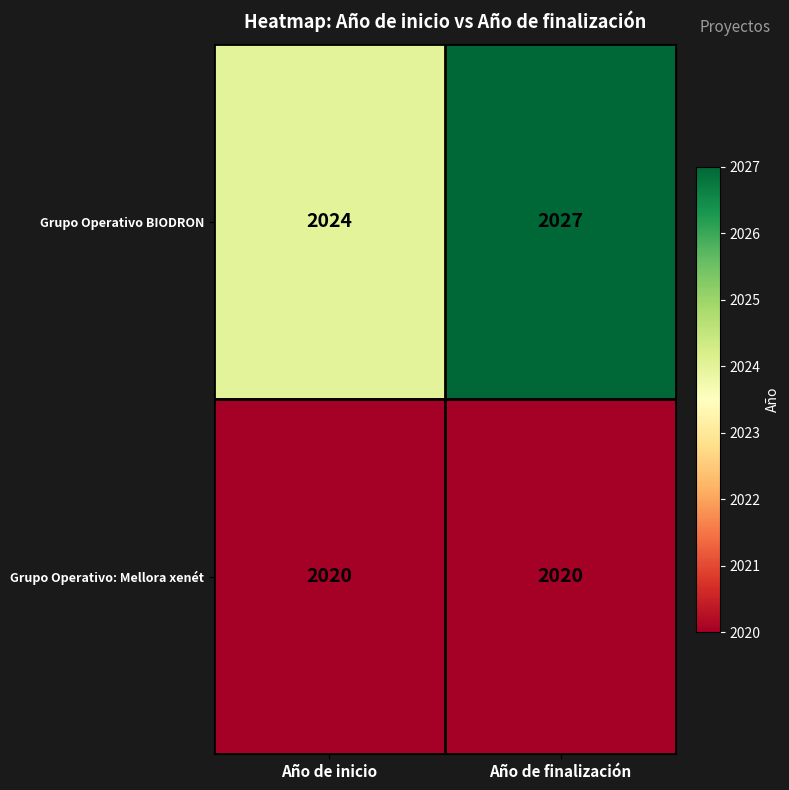

What is the spread (max minus min) of values at Año de finalización?

7